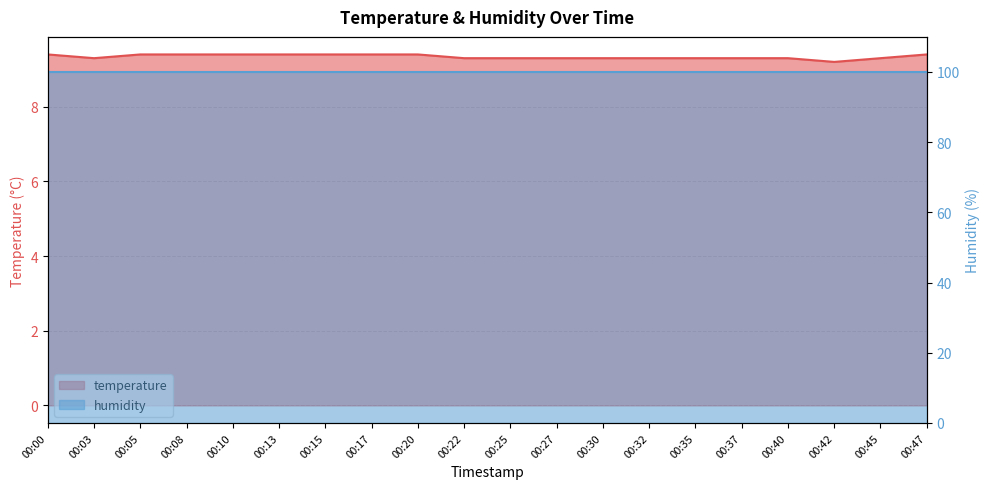

Is it true that the value at 00:42 is 9.2?

True